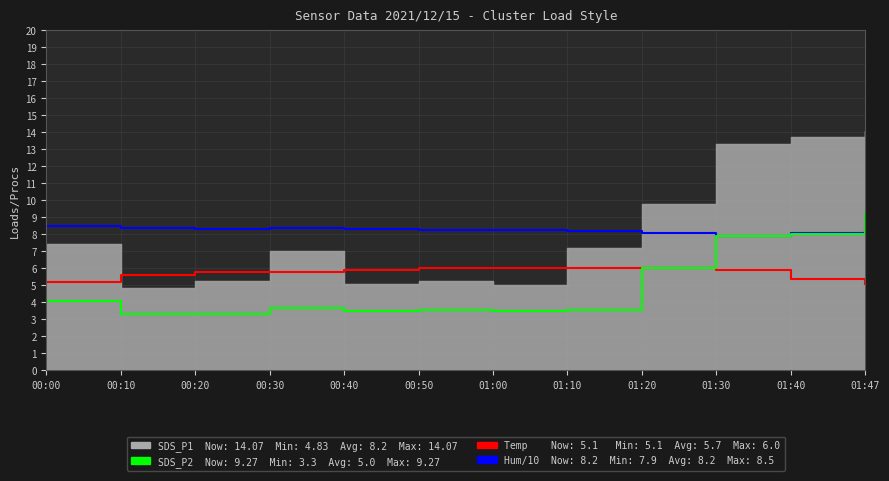

True or false: Temp and Humidity/10 cross at least once.

False